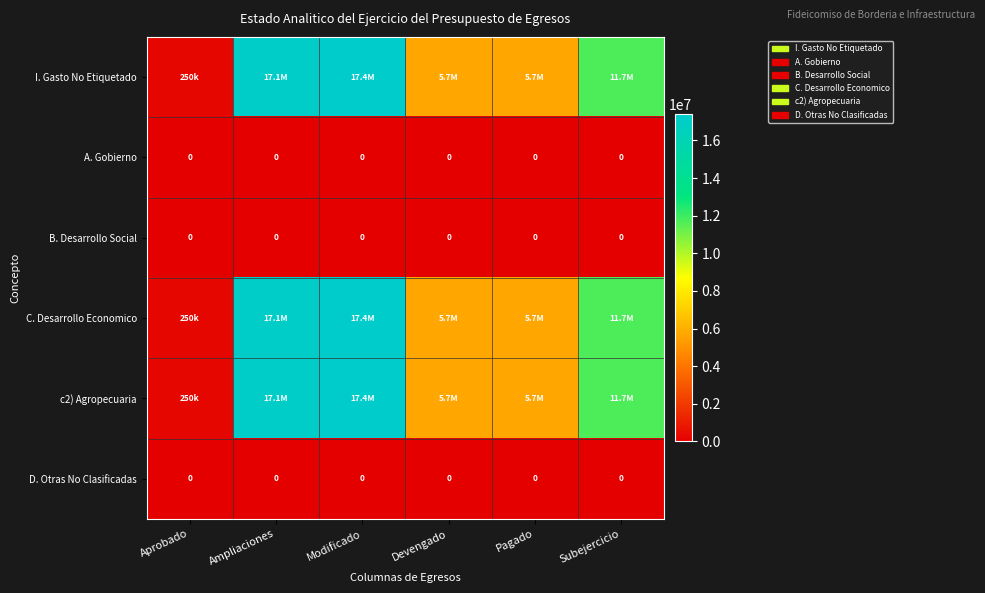

Between Modificado and Pagado, which series saw the biggest shift?

I. Gasto No Etiquetado